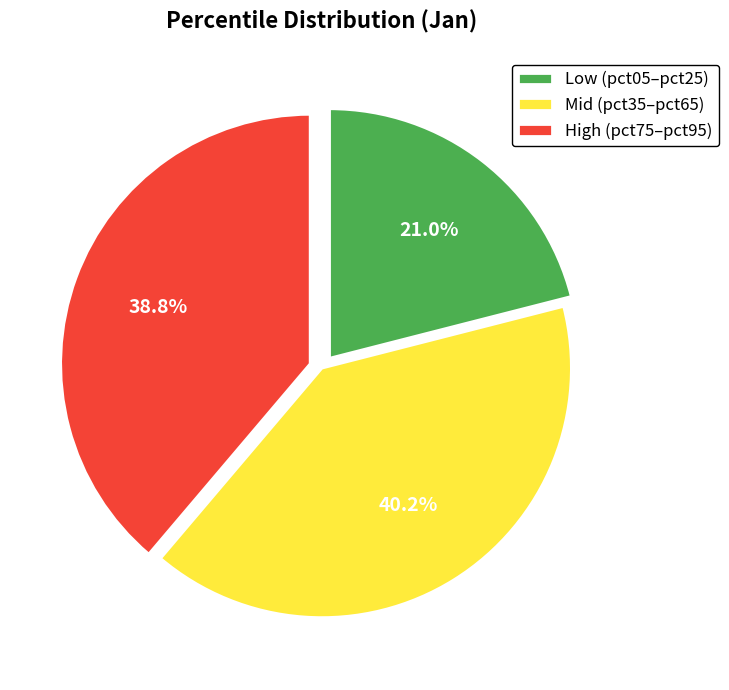

Which slice is the smallest?

Low (pct05–pct25)